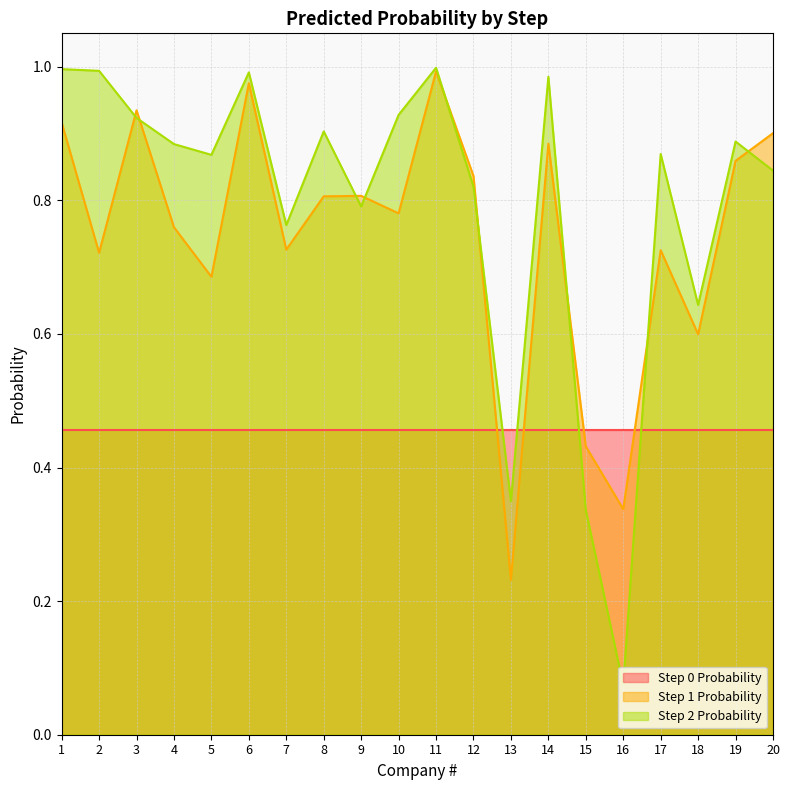

At 10, list the series in order from smallest to largest.

Step 0 Probability, Step 1 Probability, Step 2 Probability